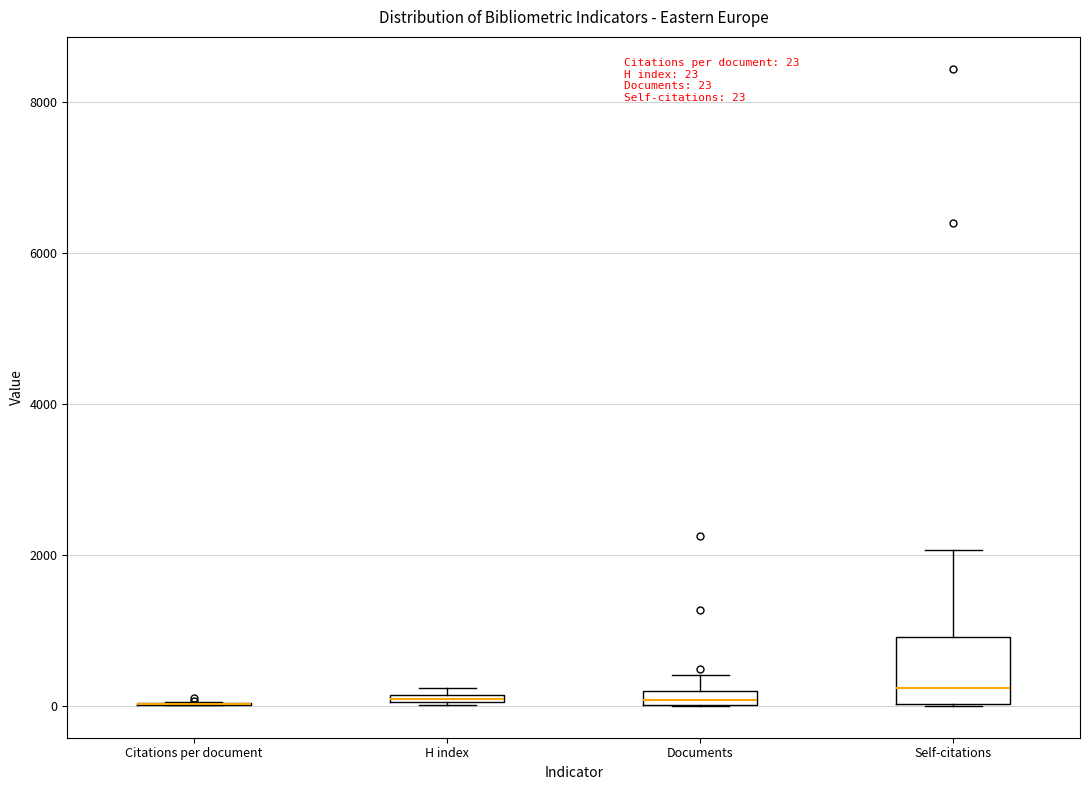

Comparing the boxes themselves (not the whiskers), which one is the tallest?

Self-citations